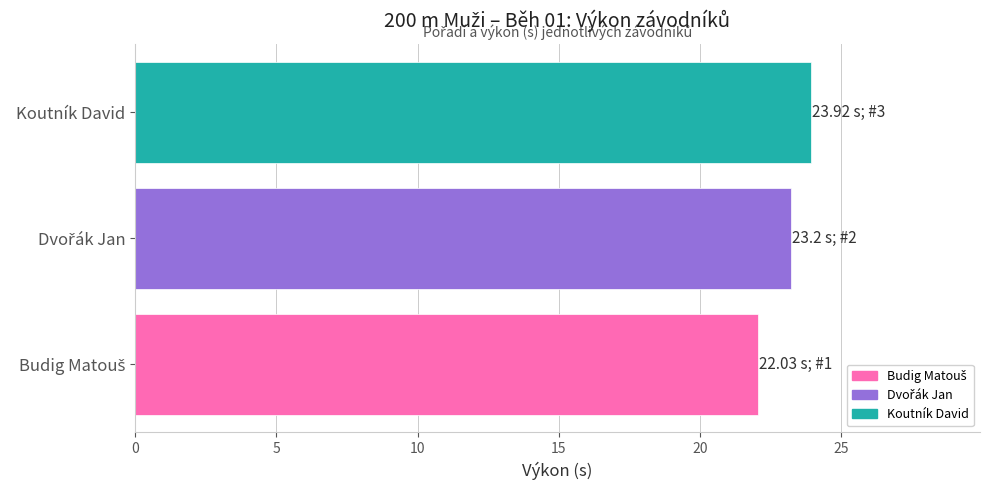

Which category has the highest value across all series?

Koutník David